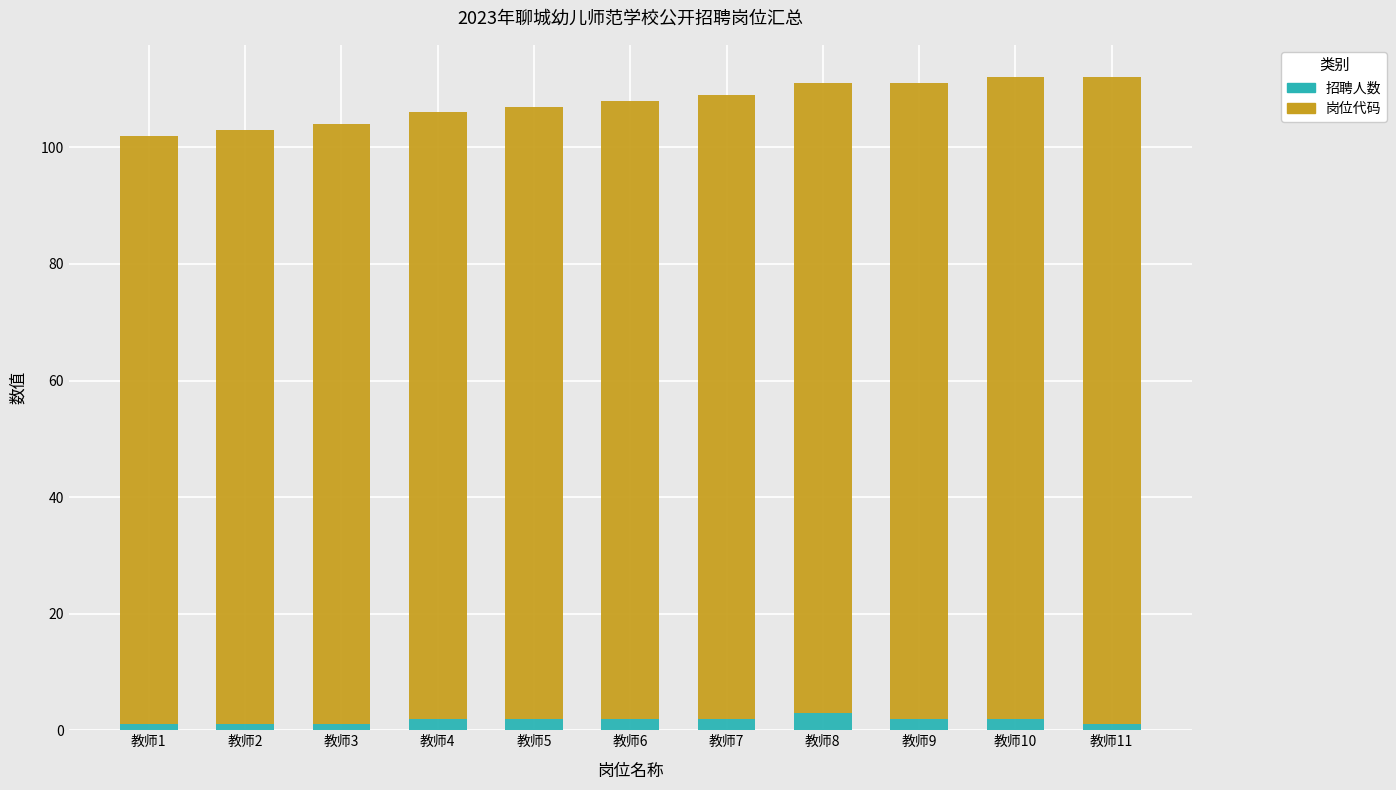

Are the bars grouped side by side (vs. stacked)?

No